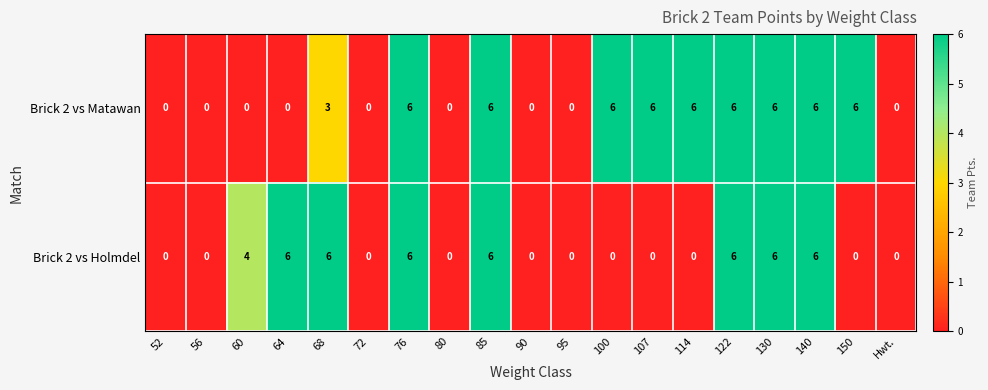

List the series in order of their overall mean, lowest first.

Brick 2 vs Holmdel, Brick 2 vs Matawan